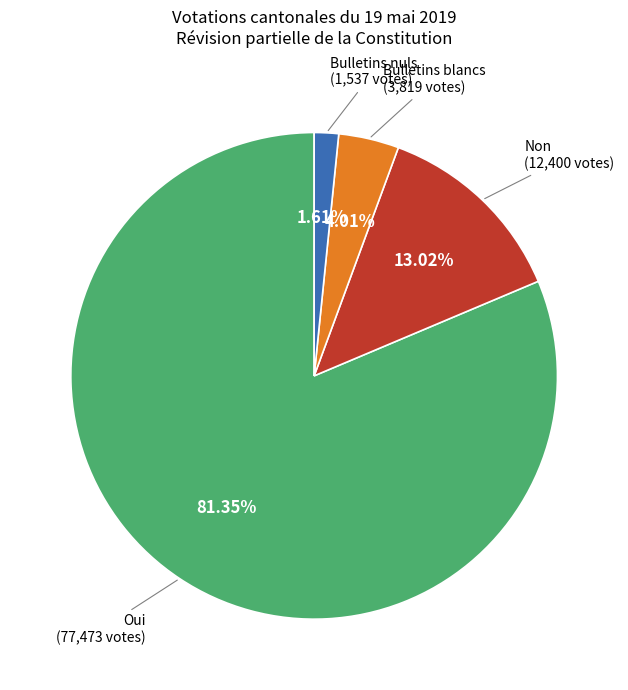

Count the number of slices in the pie.

4